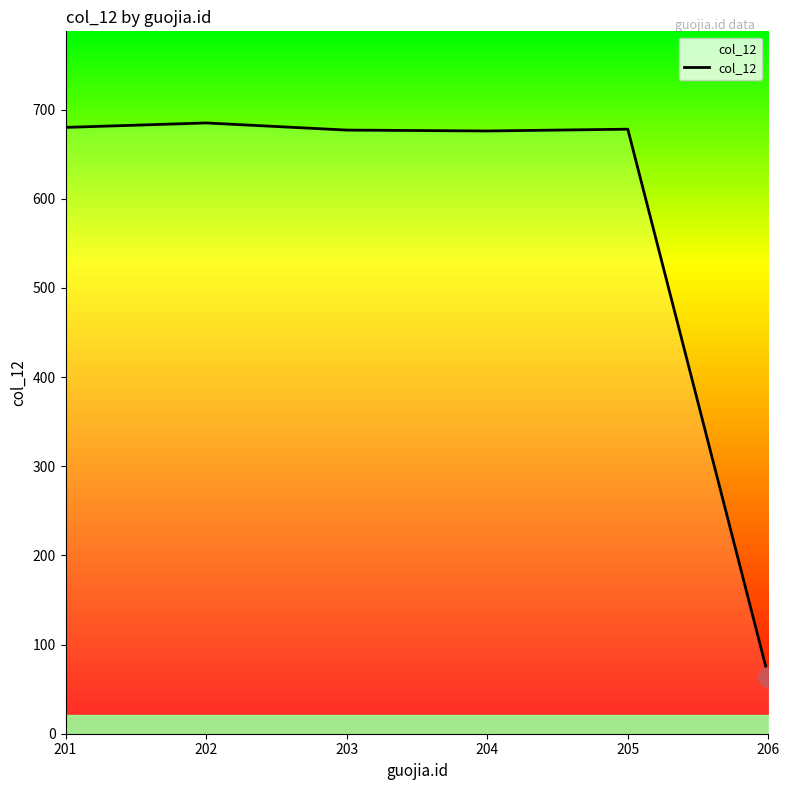

Reading left to right, what are all the values shown in this chart?

201=680	202=685	203=677	204=676	205=678	206=64